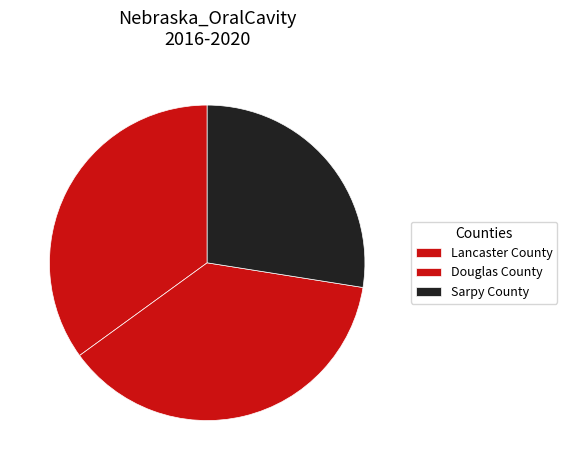

To the nearest percent, what percentage of the pie is Lancaster County?

35%